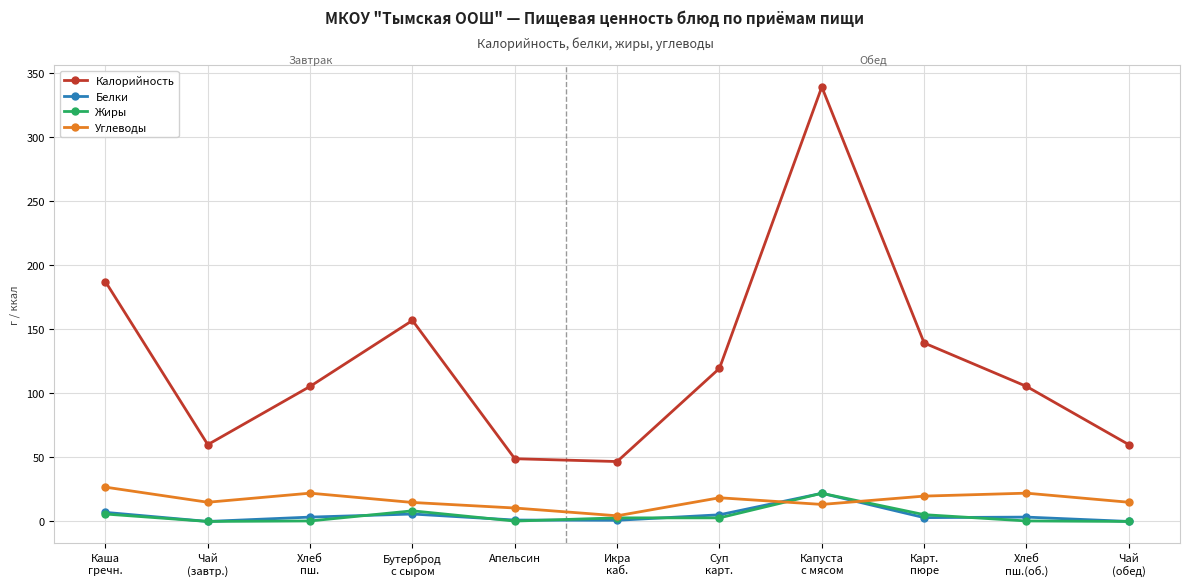

At how many categories does at least one series exceed 219?

1